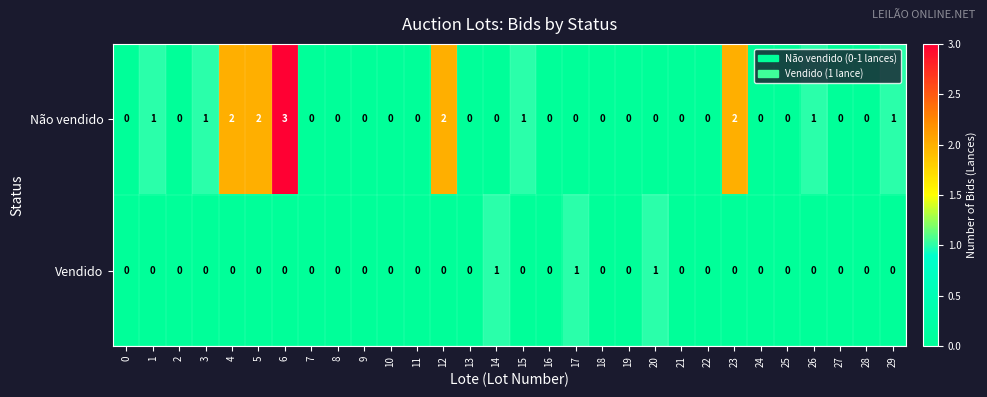

At which category is the sum across all series the highest?

6